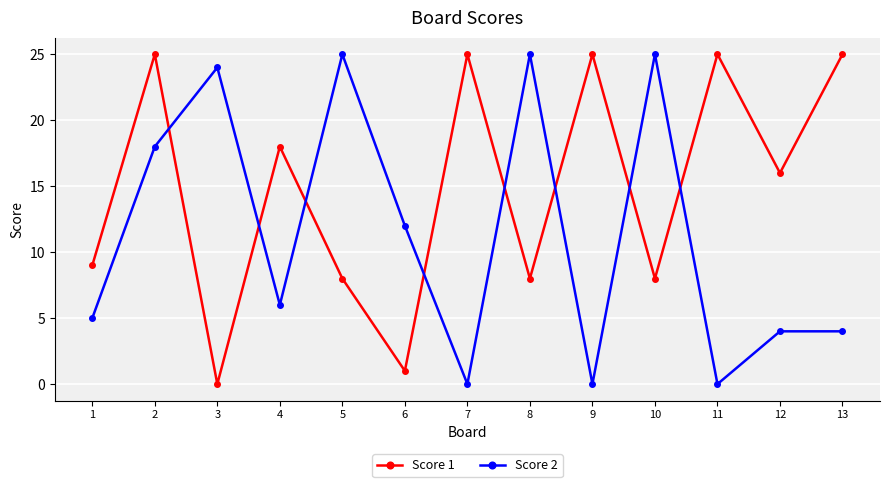

True or false: Score 2 has a value of 0 at 9.

True